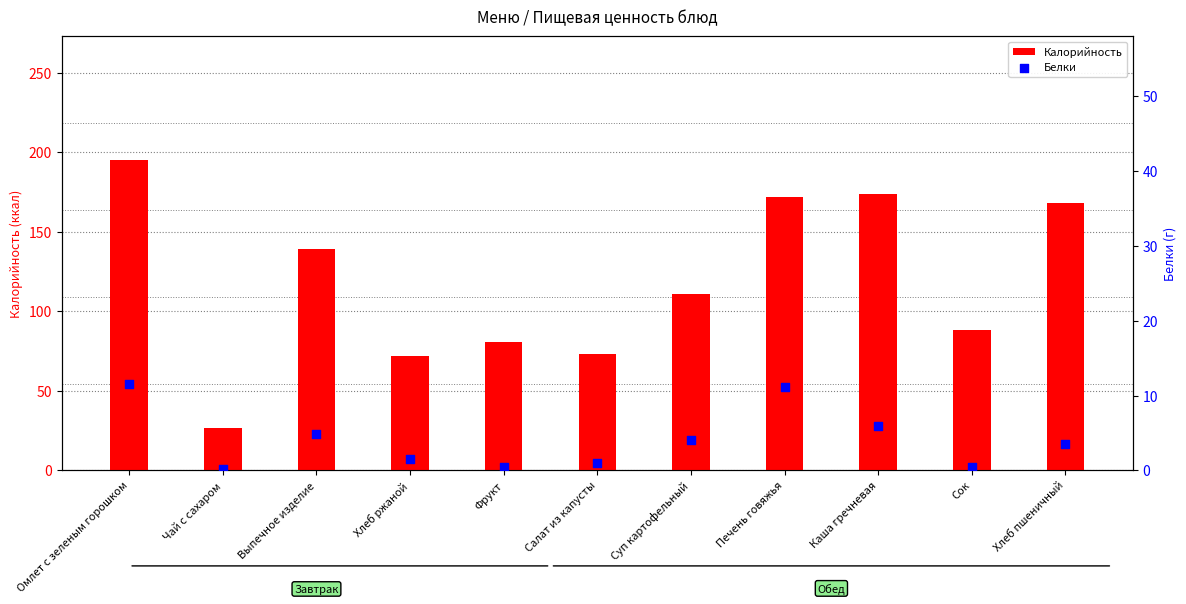

Which series reaches the minimum Y coordinate?

Белки